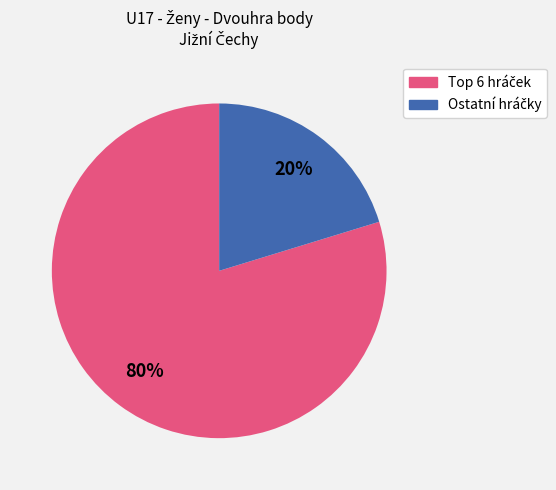

Does any single category account for the majority?

Yes